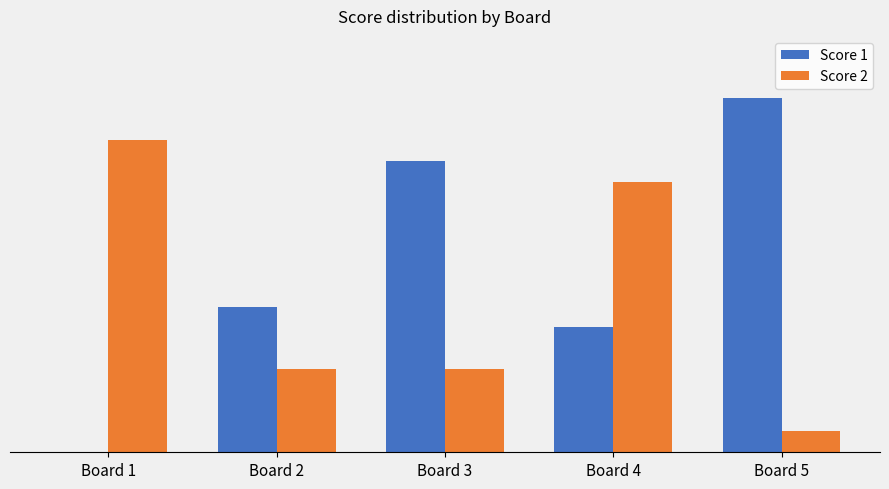

At which category is the sum across all series the highest?

Board 4